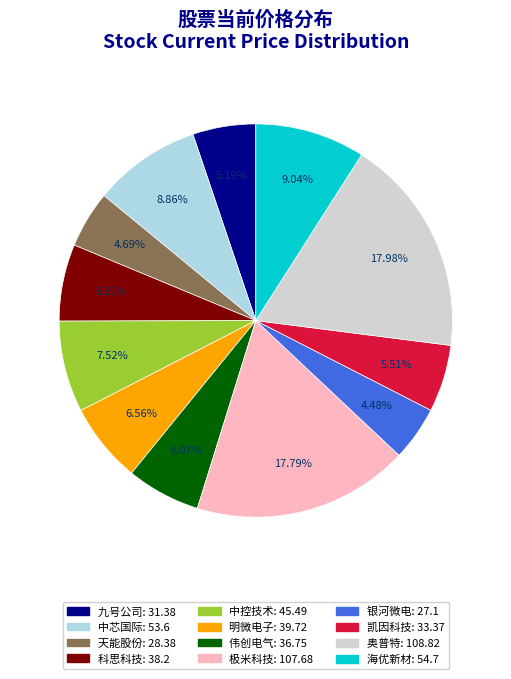

What is the ratio of the value at 九号公司 to the value at 奥普特?

0.3